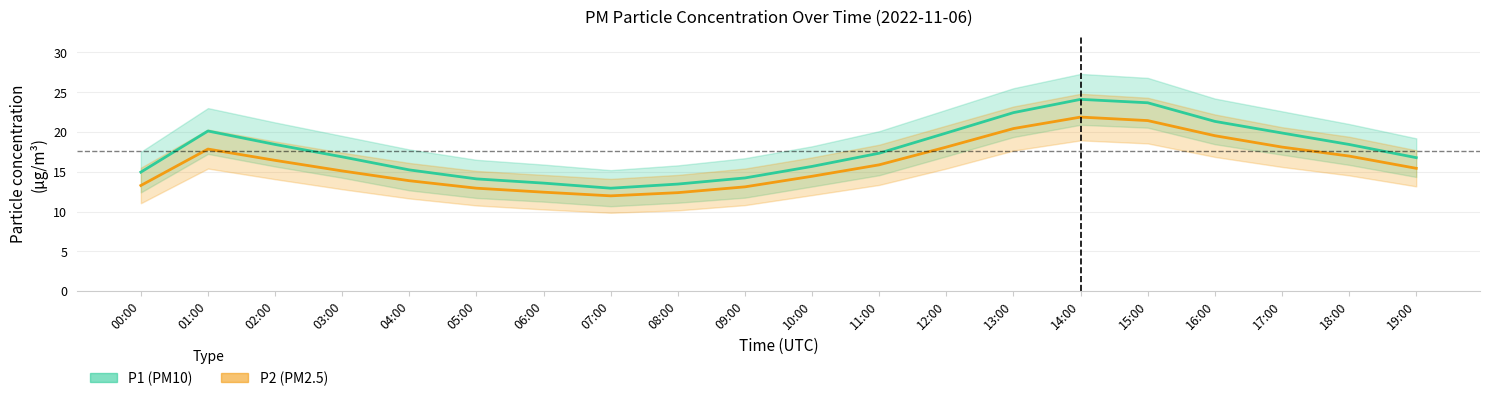

Is the value of P2 (PM2.5) at 10:00 greater than the value of P1 (PM10) at 03:00?

No